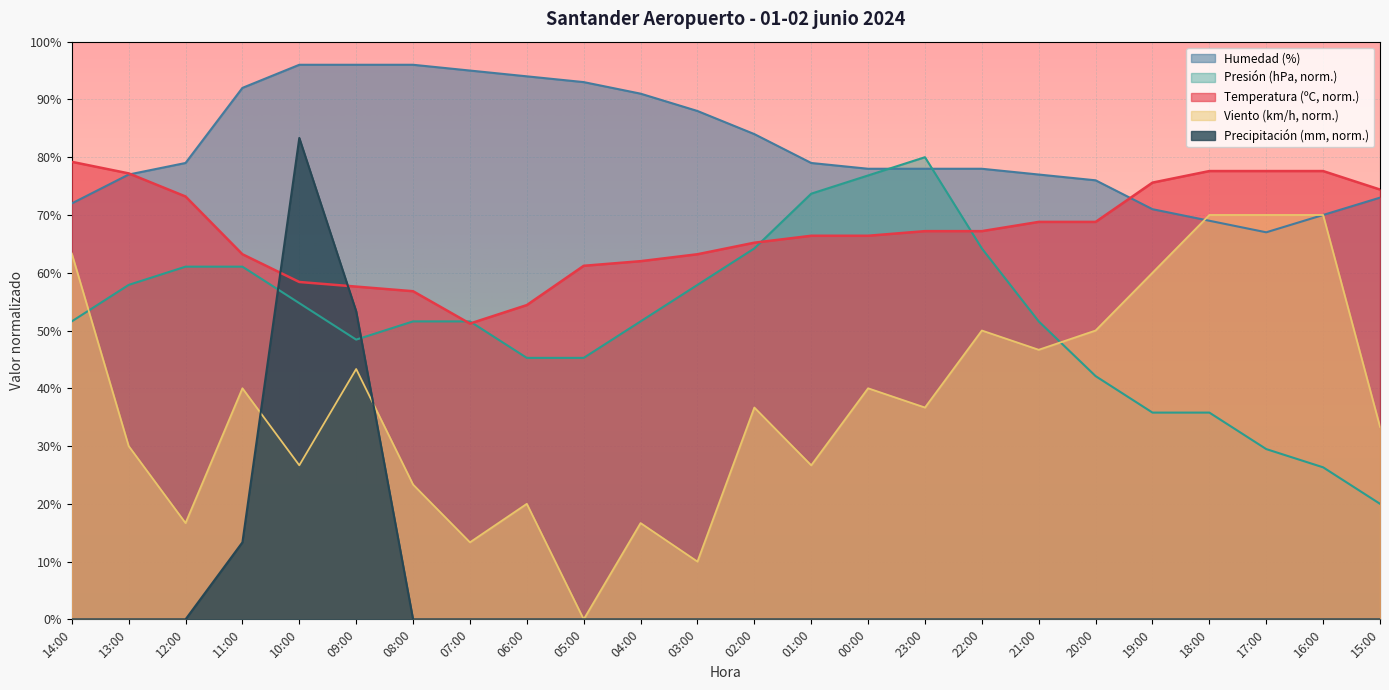

What is the difference between the second highest and second lowest values in the Velocidad del viento (km/h) series?

60.0